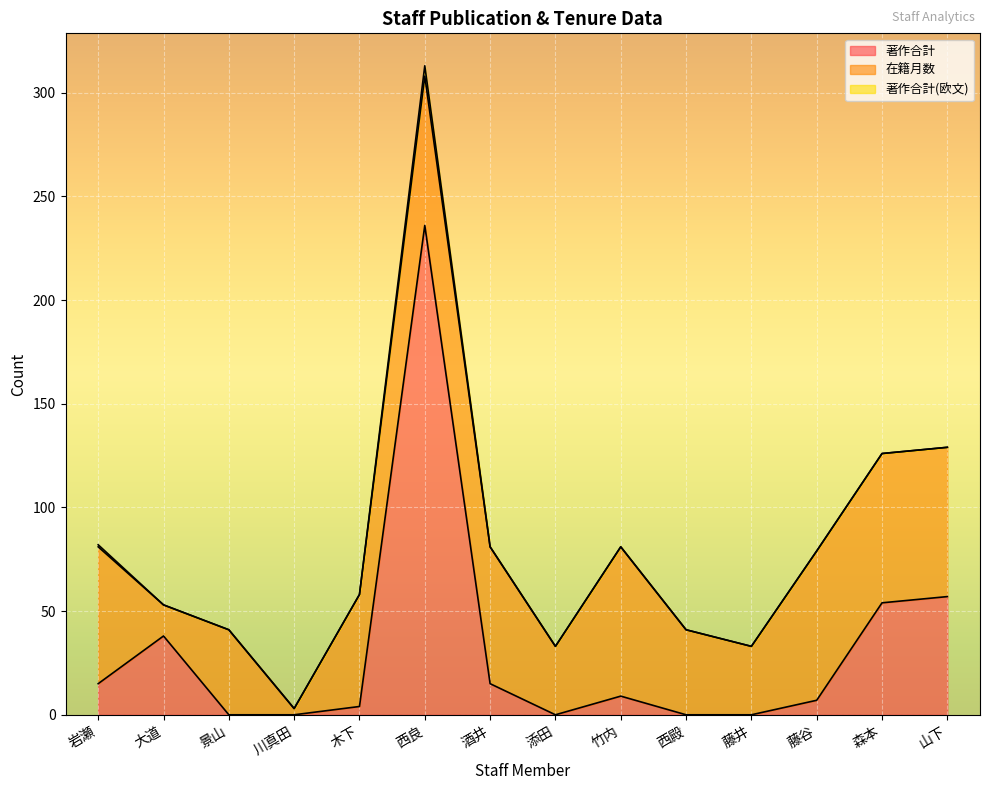

List the series in order of their peak value, highest first.

著作合計, 在籍月数, 著作合計(欧文)